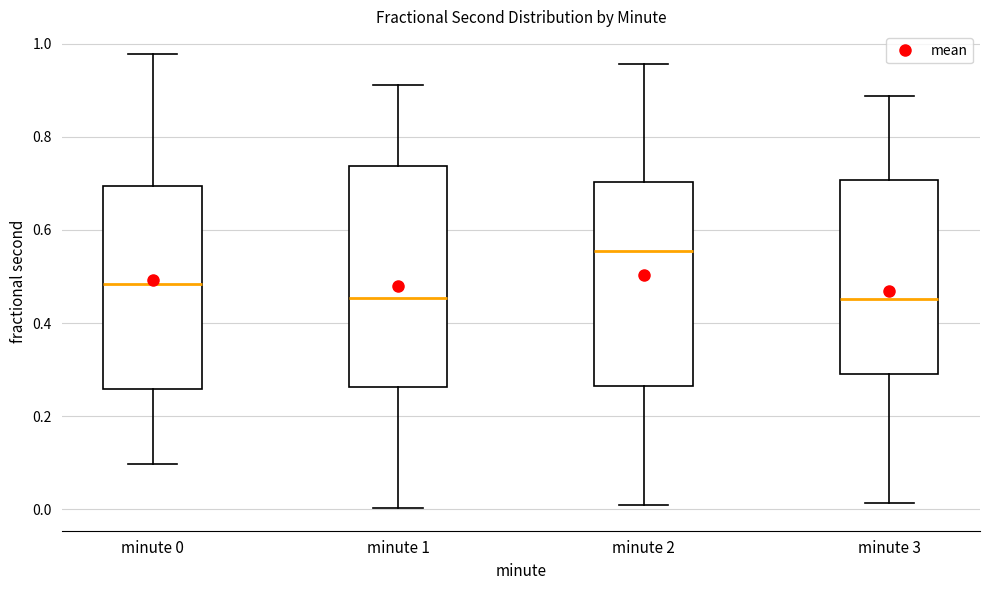

Reading left to right, read every box against the y-axis: the position of its median line, the range the box covers, and the ends of its whiskers. The values are not printed on the chart, so give them approximately, as read against the axis.

minute 0: median 0.48, box 0.26 to 0.70, whiskers 0.10 to 0.98
minute 1: median 0.46, box 0.26 to 0.74, whiskers 0.00 to 0.92
minute 2: median 0.56, box 0.26 to 0.70, whiskers 0.00 to 0.96
minute 3: median 0.46, box 0.30 to 0.70, whiskers 0.02 to 0.88